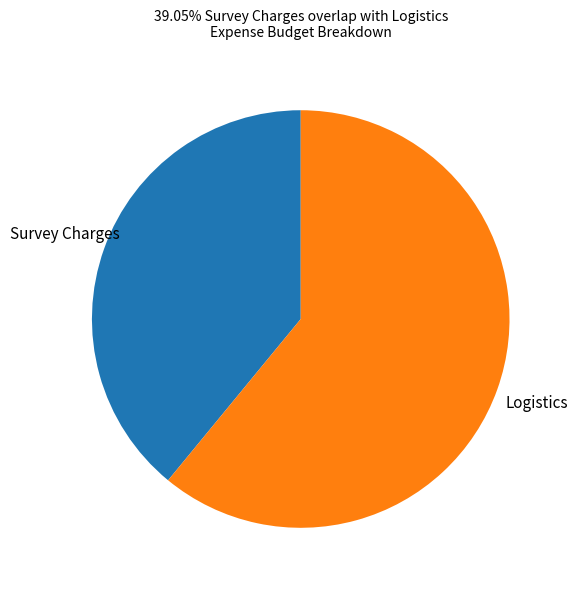

How many segments does this pie chart have?

2